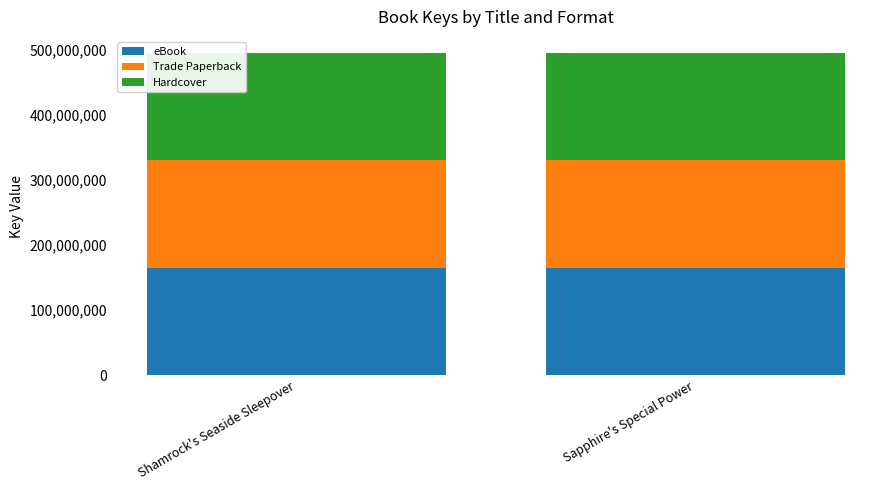

What is the difference between the maximum and minimum values in the eBook series?

1713